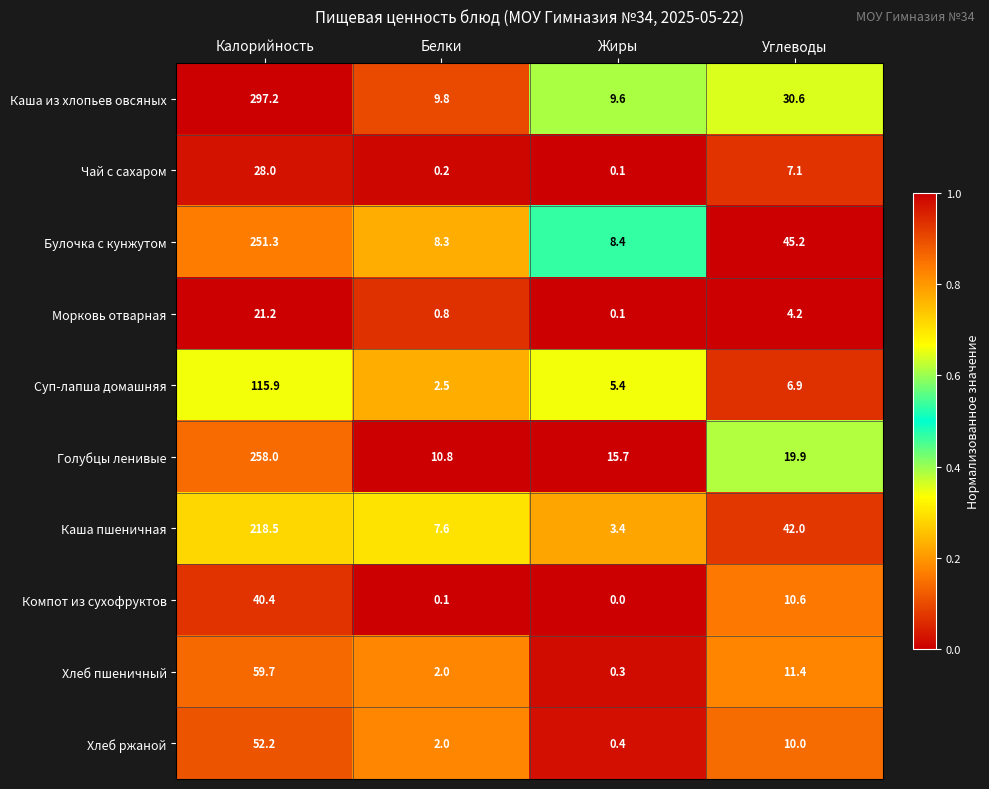

List the labels in order of Хлеб ржаной value, largest first.

Калорийность, Углеводы, Белки, Жиры